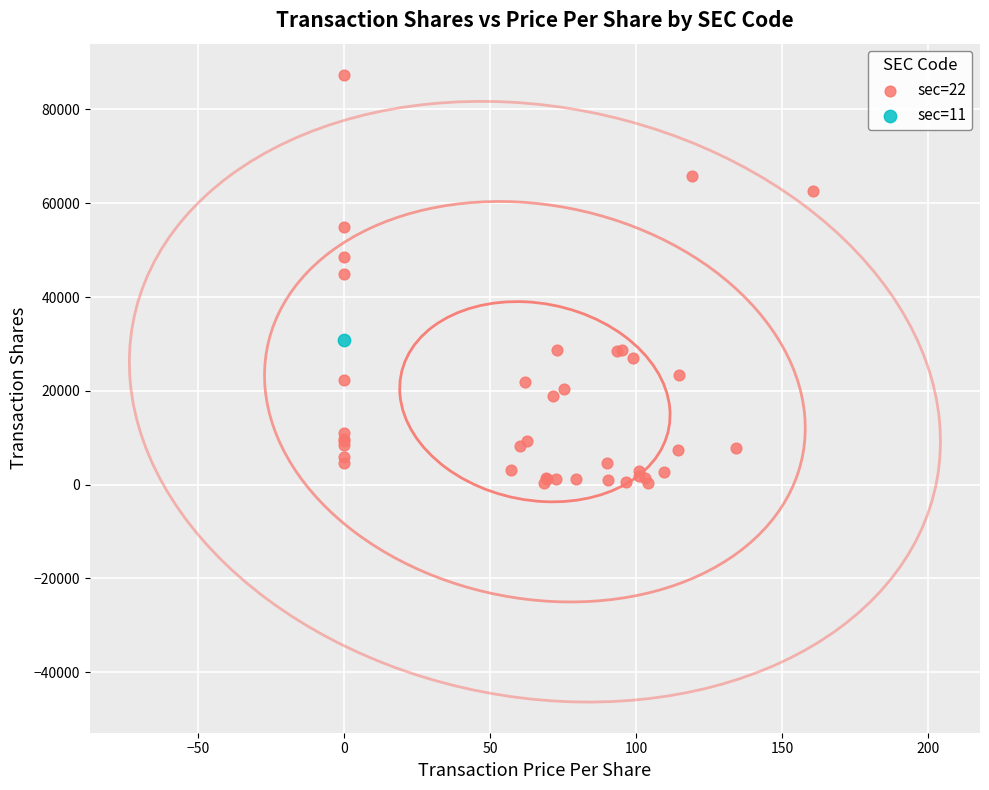

What are all the series names shown in the legend?

sec=22, sec=11